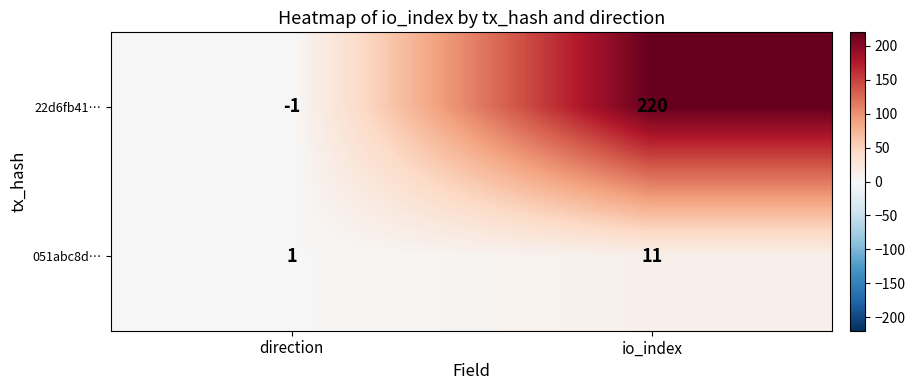

Between direction and io_index, which series saw the biggest shift?

22d6fb41…